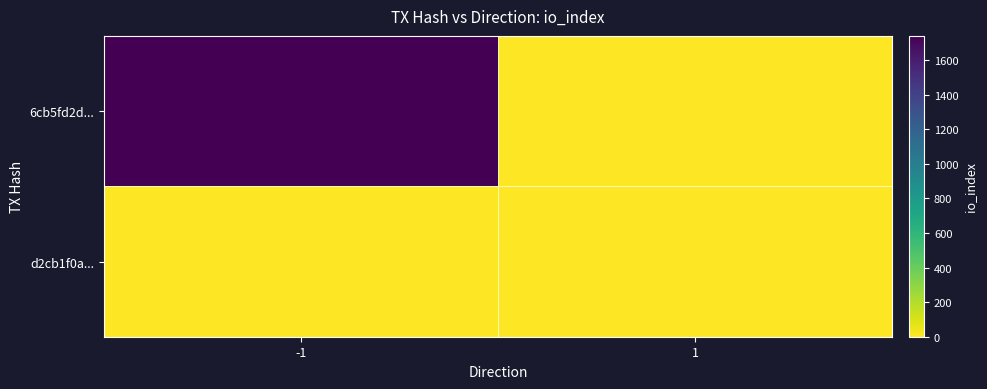

Which label corresponds to the smallest value in the chart?

1